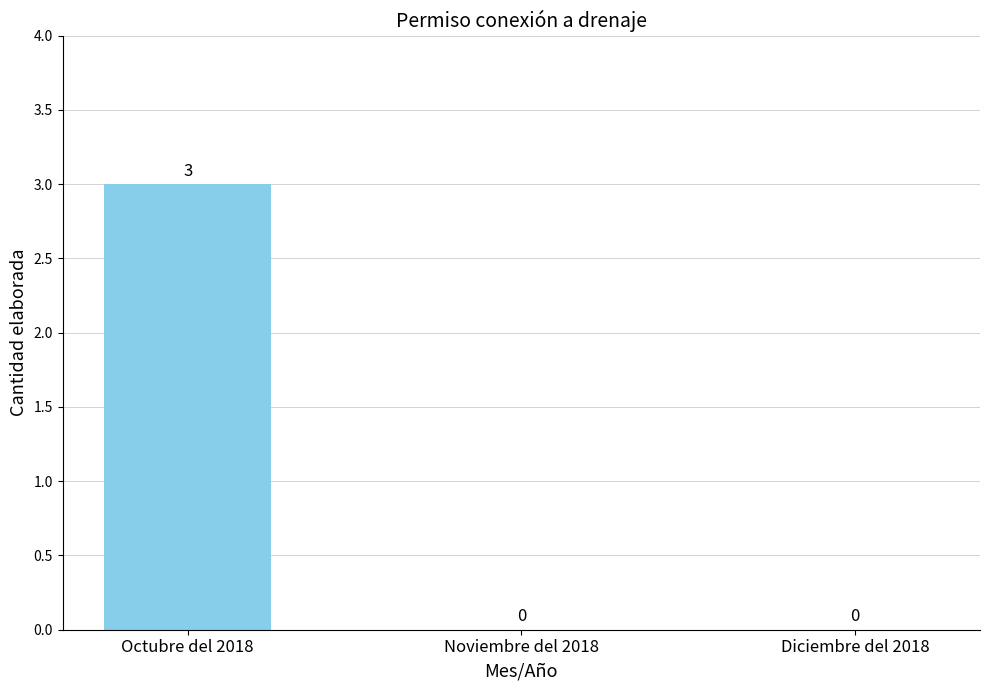

Which category has the highest value across all series?

Octubre del 2018